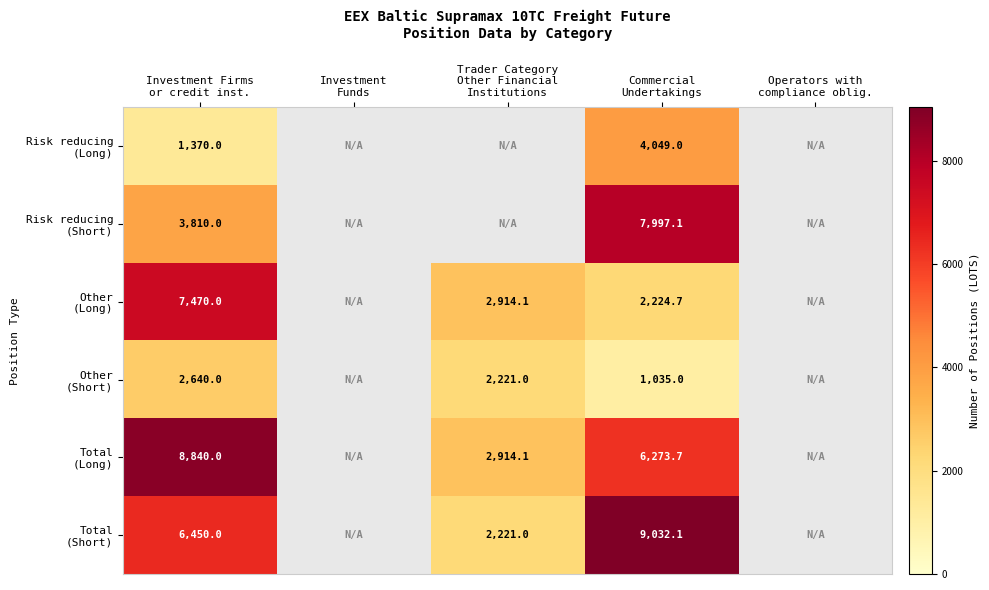

How many positive values does the Risk reducing (Short) series have?

2